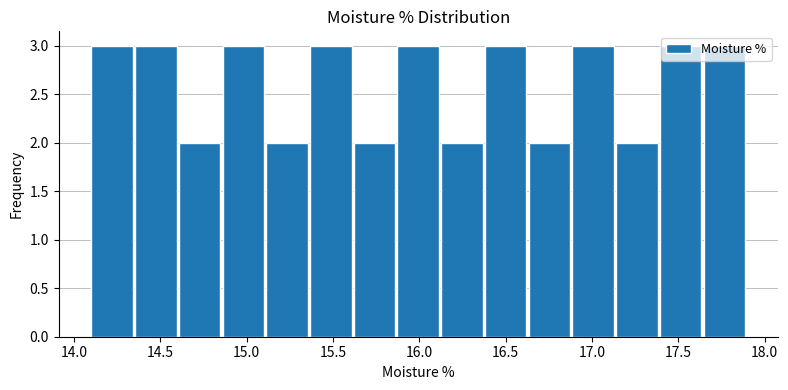

Reading left to right, list every bar in this chart as the range it spans on the x-axis followed by its height. Neither the bar edges nor the heights are printed on the chart, so give them approximately, as read against the axes.

14.10 to 14.35: 3
14.35 to 14.60: 3
14.60 to 14.85: 2
14.85 to 15.10: 3
15.10 to 15.35: 2
15.35 to 15.60: 3
15.60 to 15.85: 2
15.85 to 16.15: 3
16.15 to 16.40: 2
16.40 to 16.65: 3
16.65 to 16.90: 2
16.90 to 17.15: 3
17.15 to 17.40: 2
17.40 to 17.65: 3
17.65 to 17.90: 3